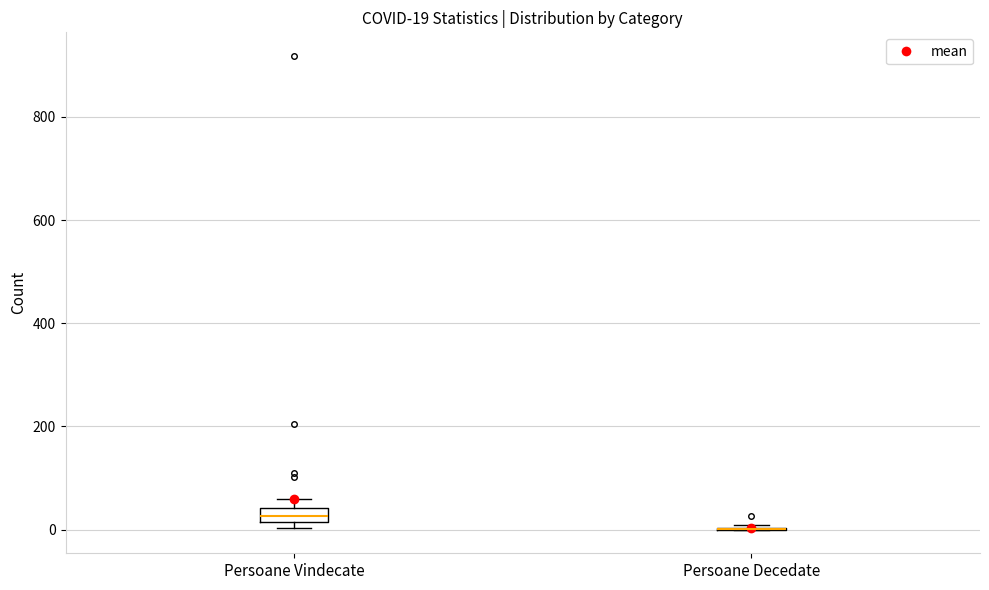

Comparing the boxes themselves (not the whiskers), which one is the tallest?

Persoane Vindecate